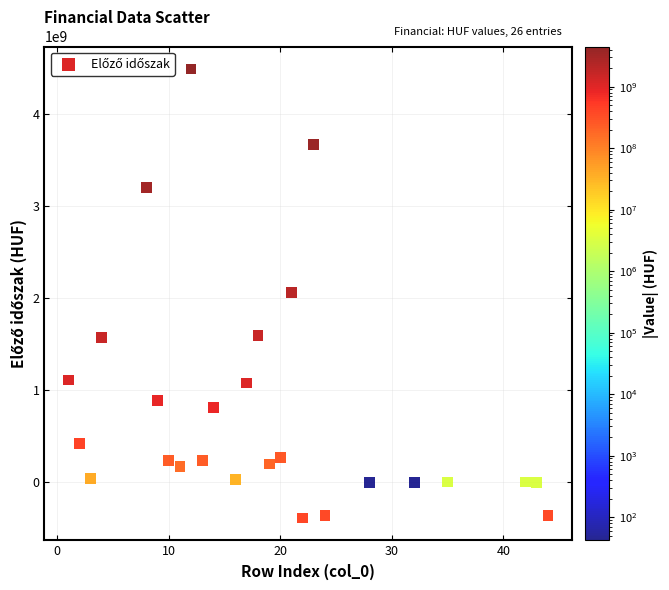

What is the range of Y values (max minus min)?

4878596080